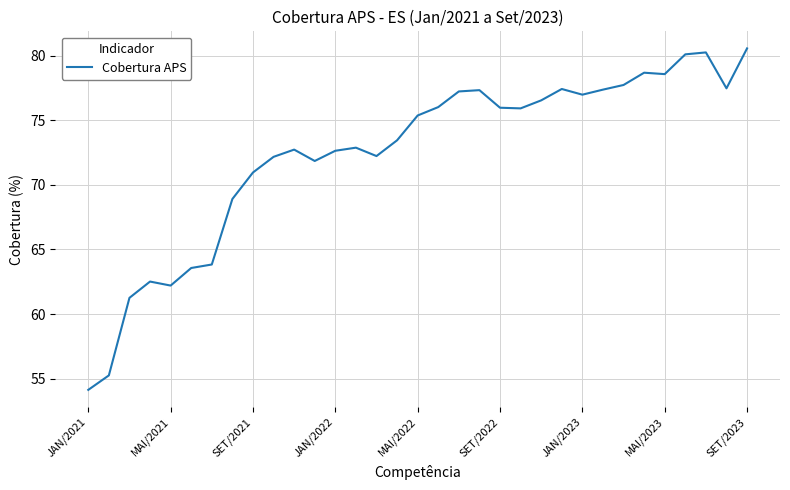

What is the smallest value displayed?

54.1